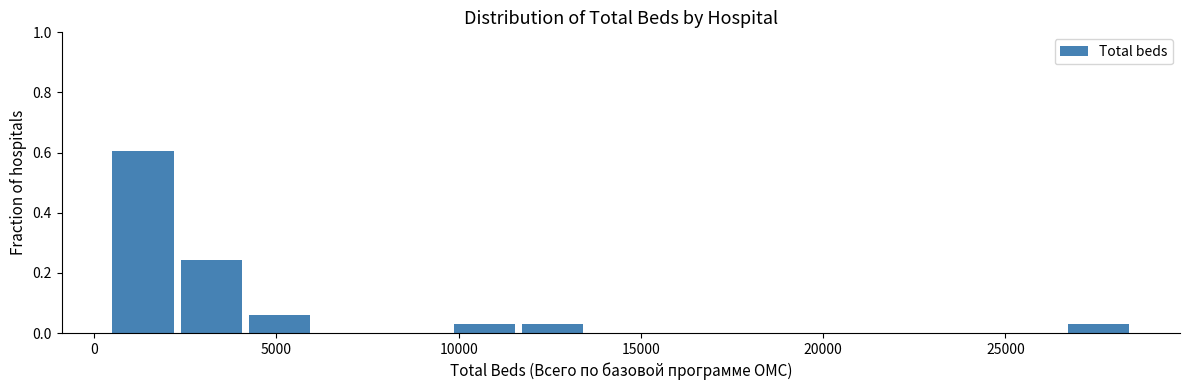

Around what value on the x-axis is the tallest bar? Give the approximate position of its centre, as read against the axis.

1500